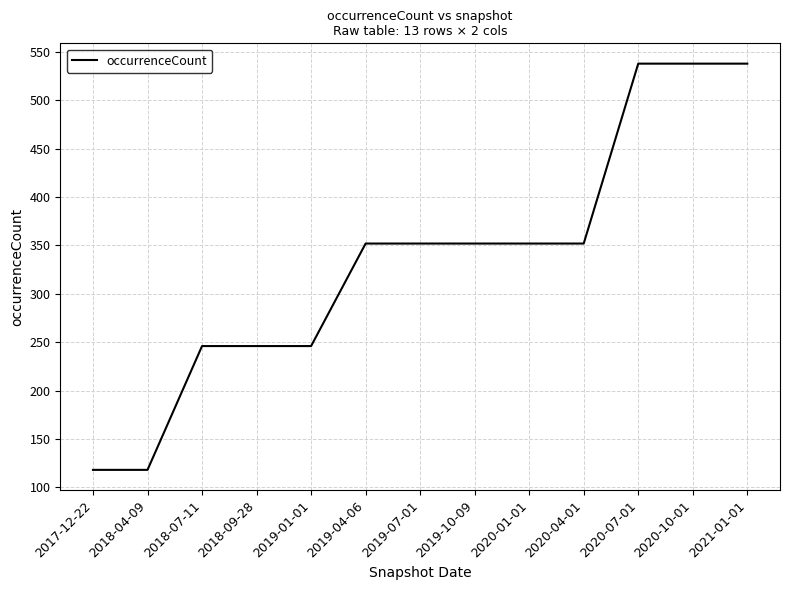

What is the difference between the values at 2020-01-01 and 2020-07-01?

186